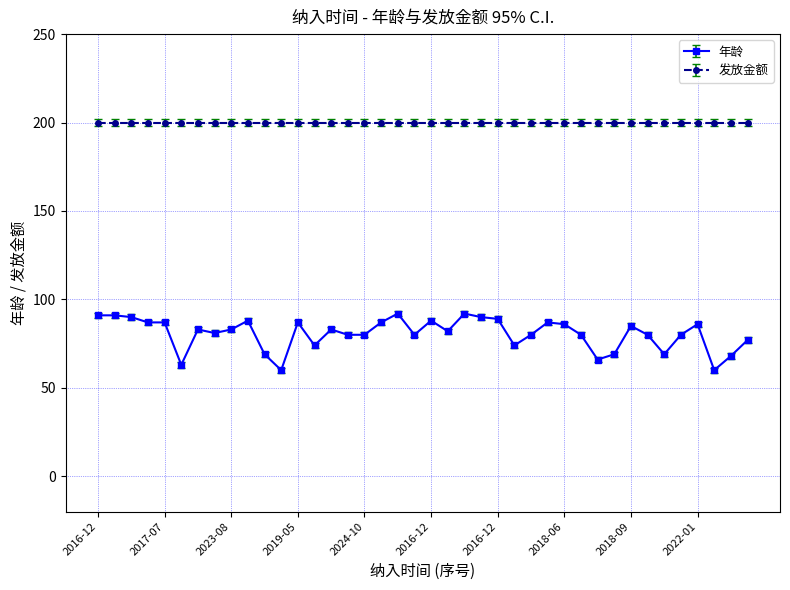

True or false: 年龄 has more than 1 interior local peaks.

True